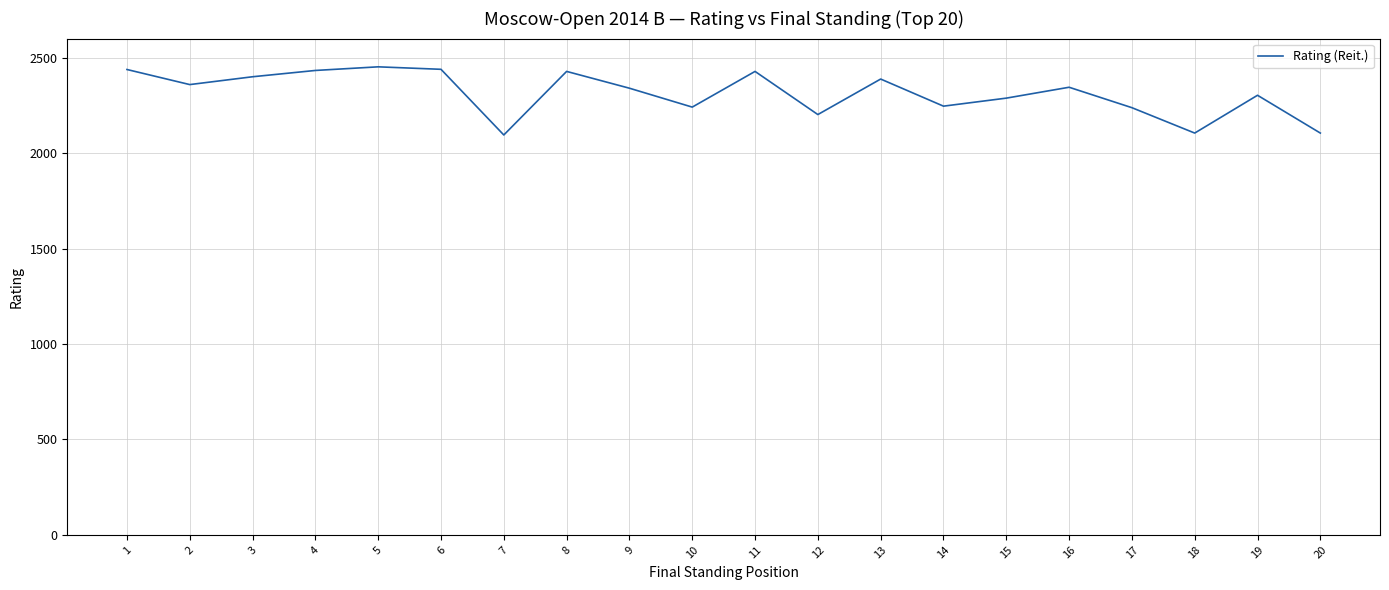

True or false: the data has more than 0 interior local peaks.

True